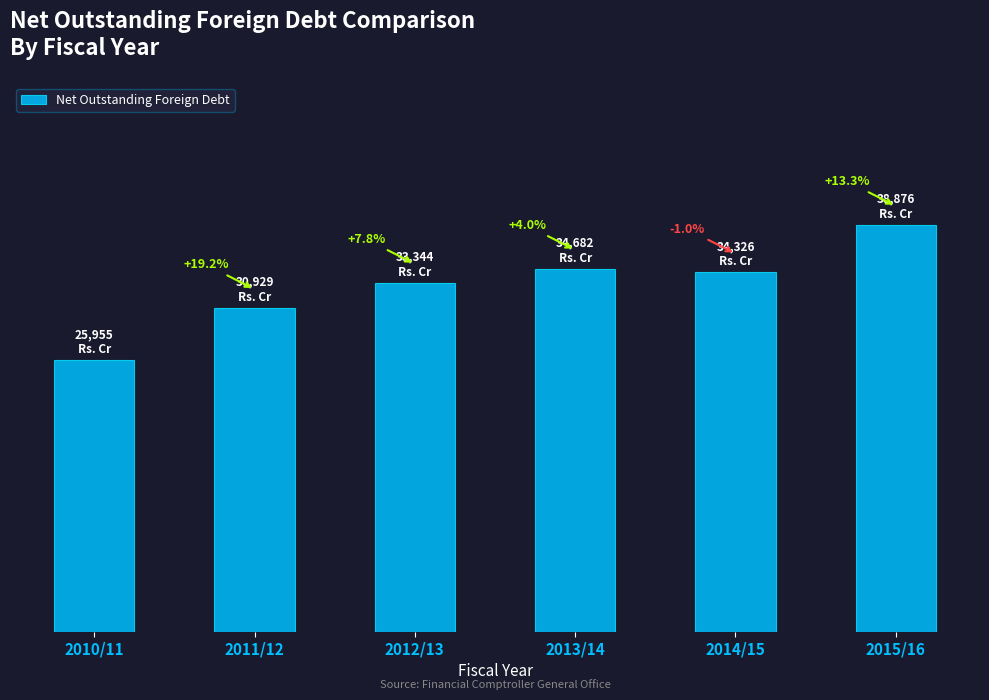

Are the bars horizontal?

No